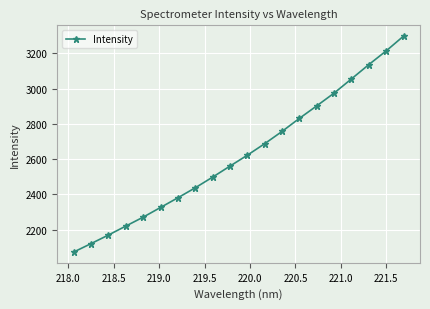

What is the difference between the second highest and minimum values?

1140.5